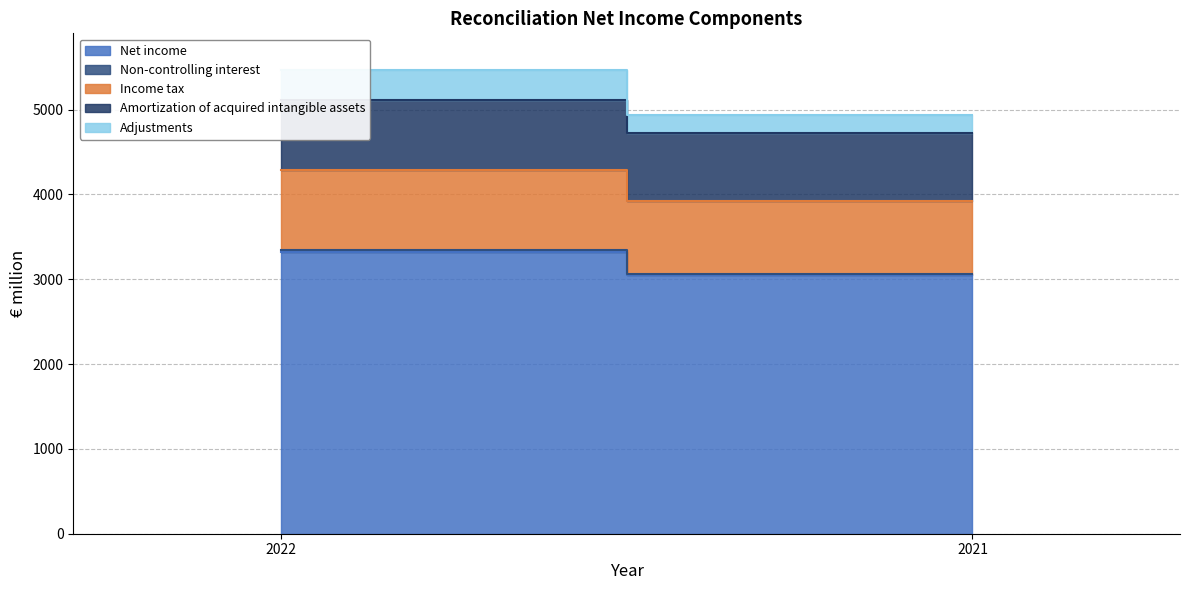

At which category is the sum across all series the highest?

2022